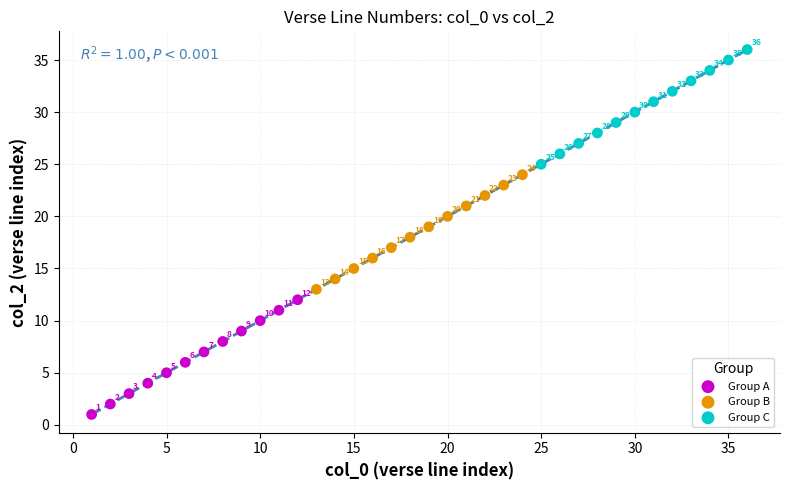

Which series contains the highest Y value?

Group C